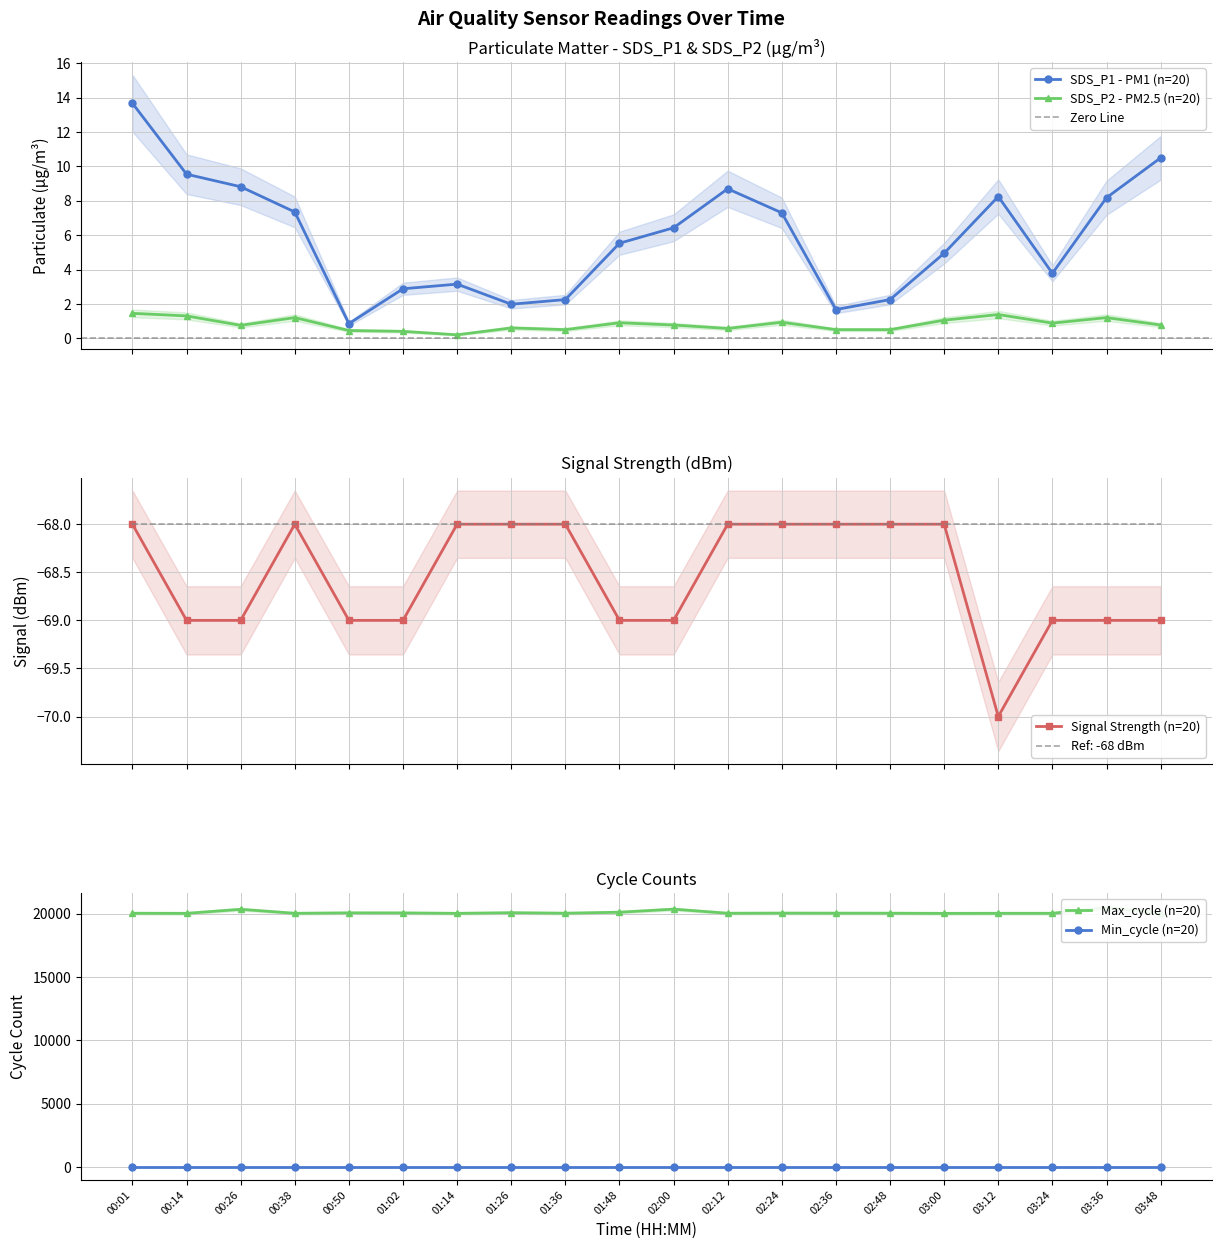

In SDS_P2, how many points are higher than both neighbors (excluding endpoints)?

6